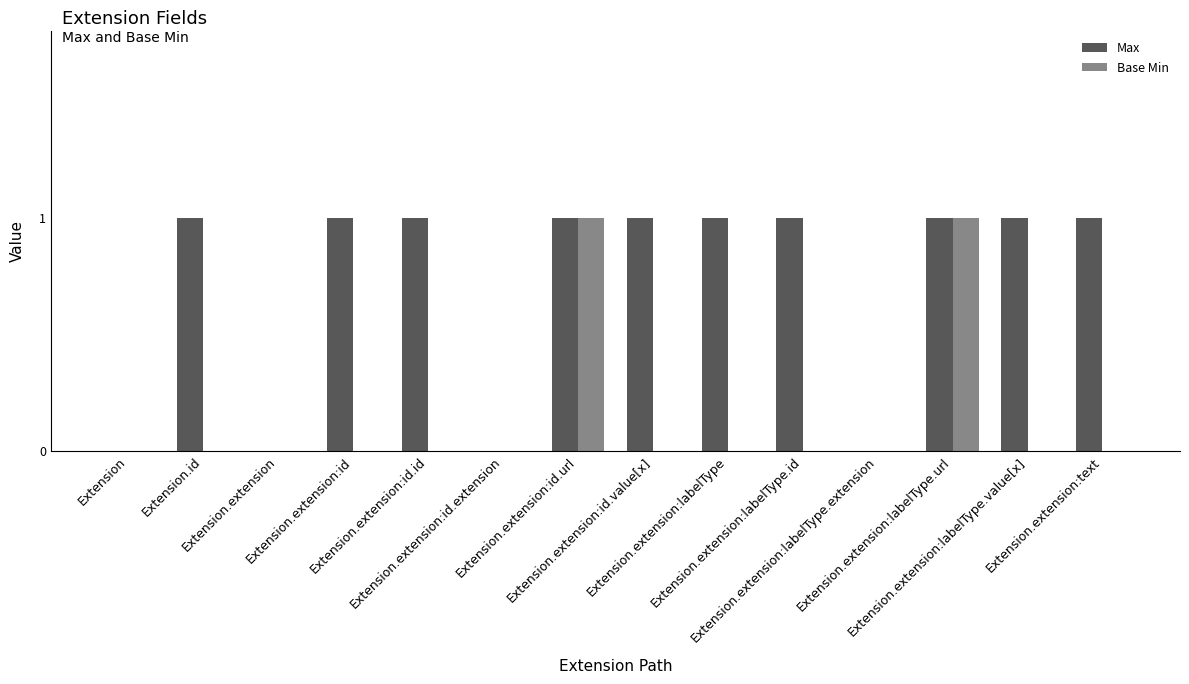

What is the approximate value of Max at Extension.extension:id.url?

1